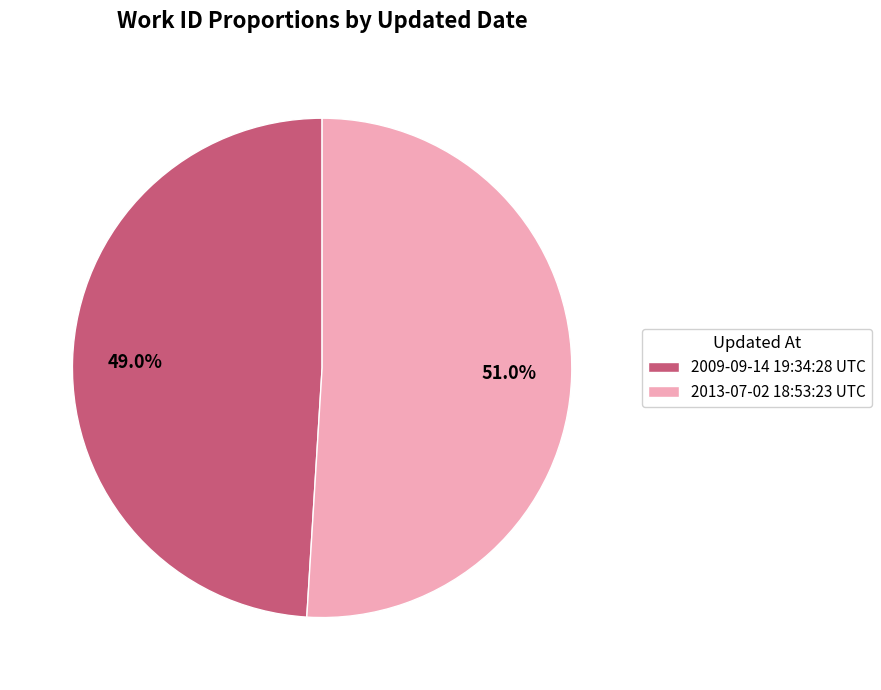

Is it true that 2013-07-02 18:53:23 UTC is 51% of the pie?

True